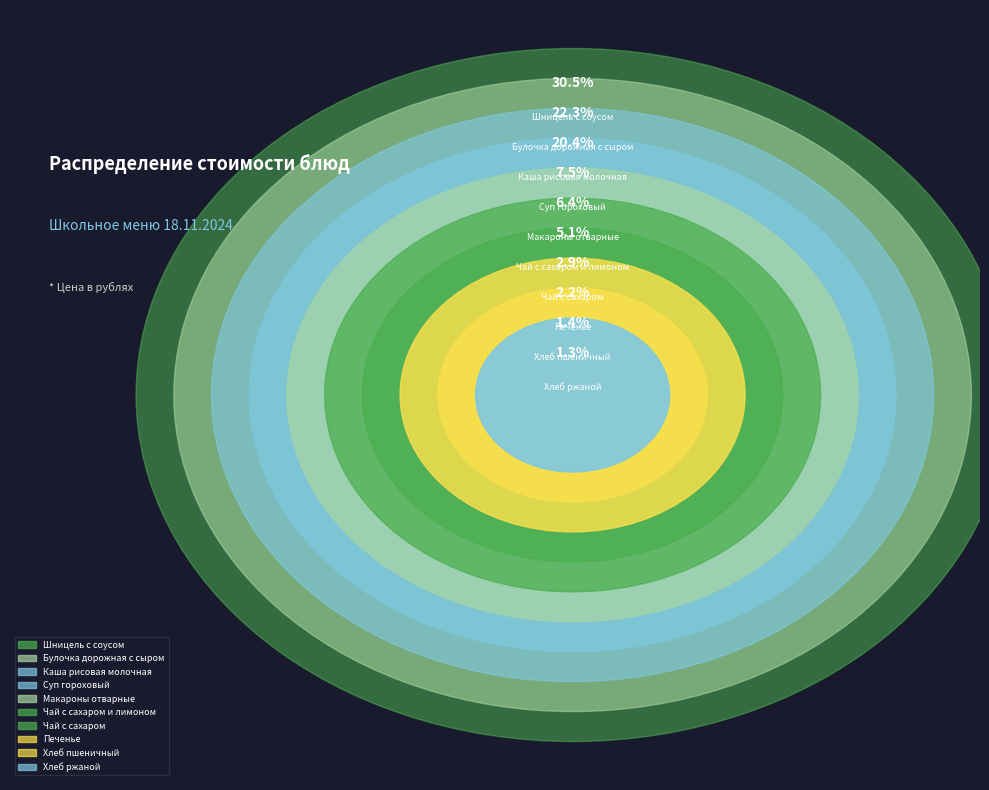

Is it true that Чай с сахаром и лимоном is 5% of the pie?

True